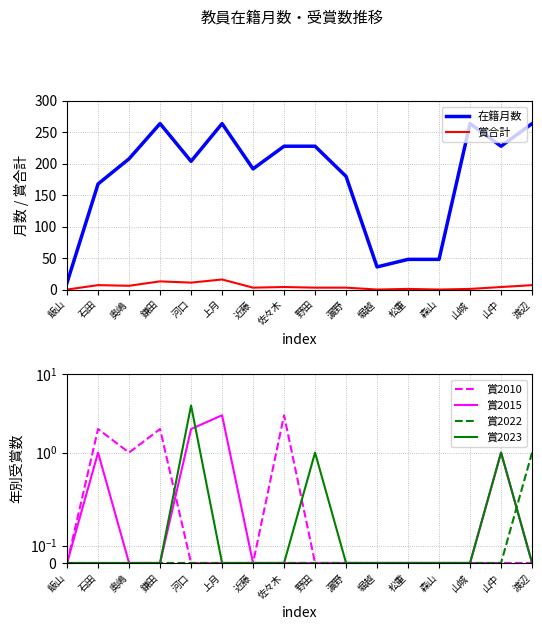

Which category has the highest value across all series?

鎌田